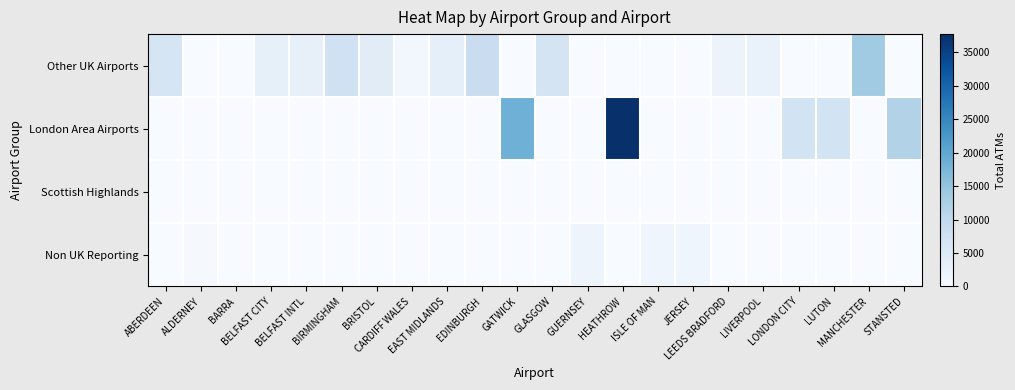

At how many categories does at least one series exceed 37506?

1